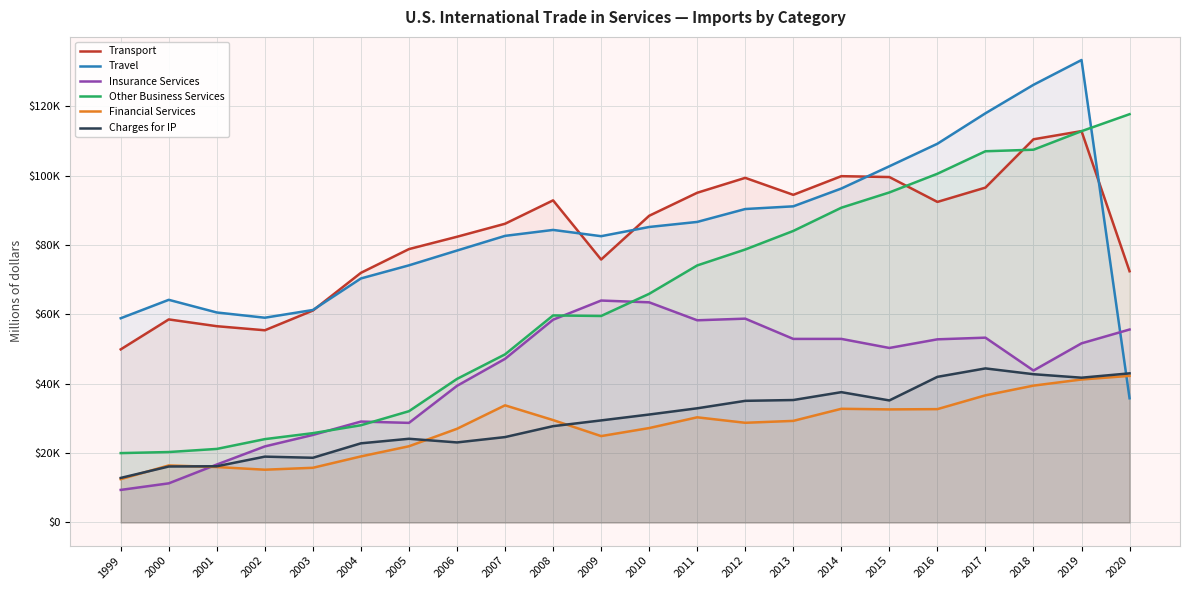

At which category does Insurance Services reach its first local valley?

2005